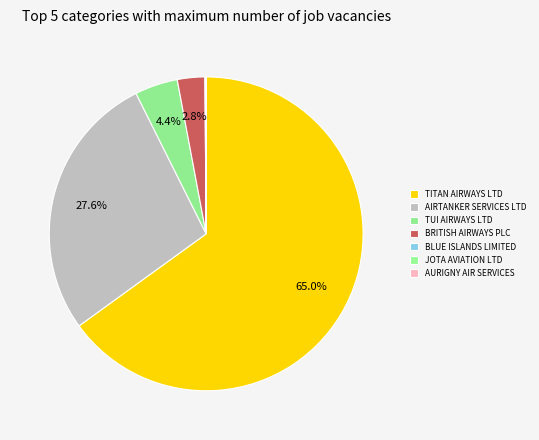

Is there any slice that represents more than half of the pie?

Yes